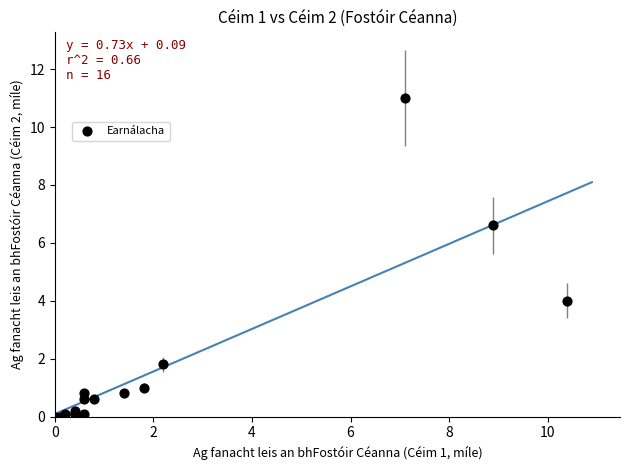

What Y value in the scatter plot is closest to 5?

4.0